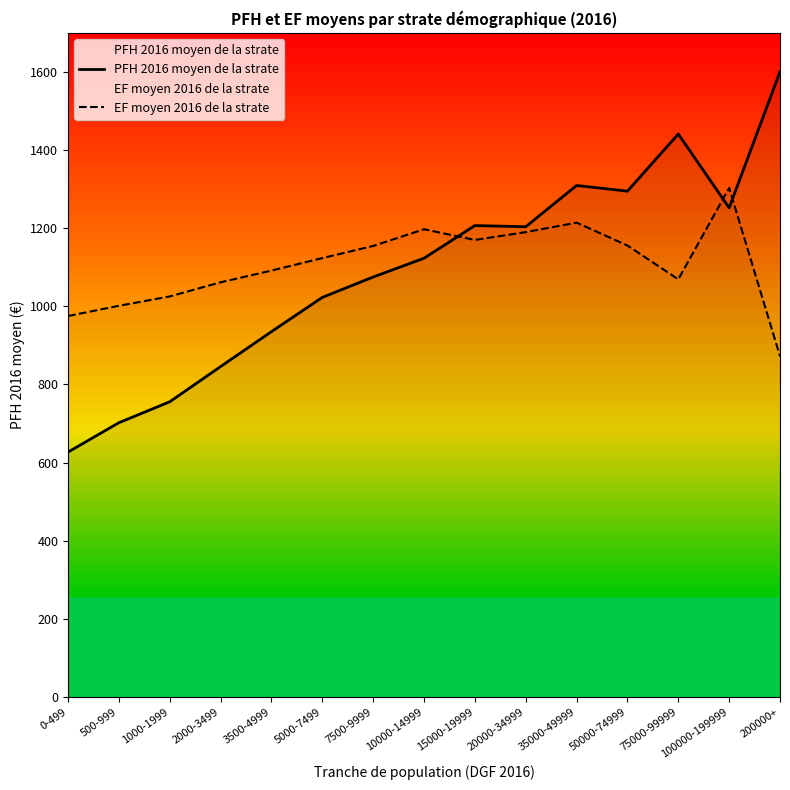

Is the value of EF moyen 2016 de la strate at 75000-99999 greater than the value of PFH 2016 moyen de la strate at 75000-99999?

No